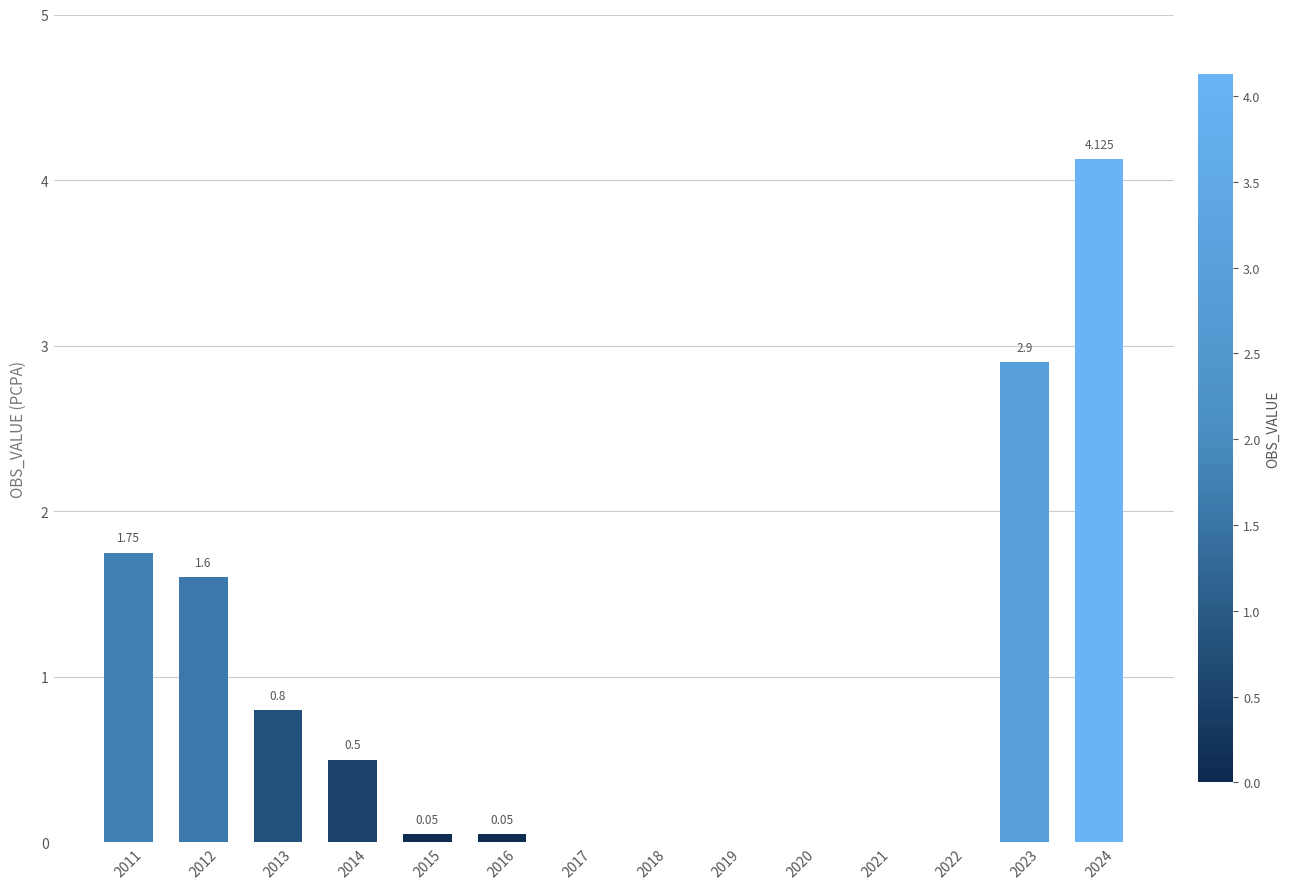

List the labels in order of value, largest first.

2024, 2023, 2011, 2012, 2013, 2014, 2015, 2016, 2017, 2018, 2019, 2020, 2021, 2022